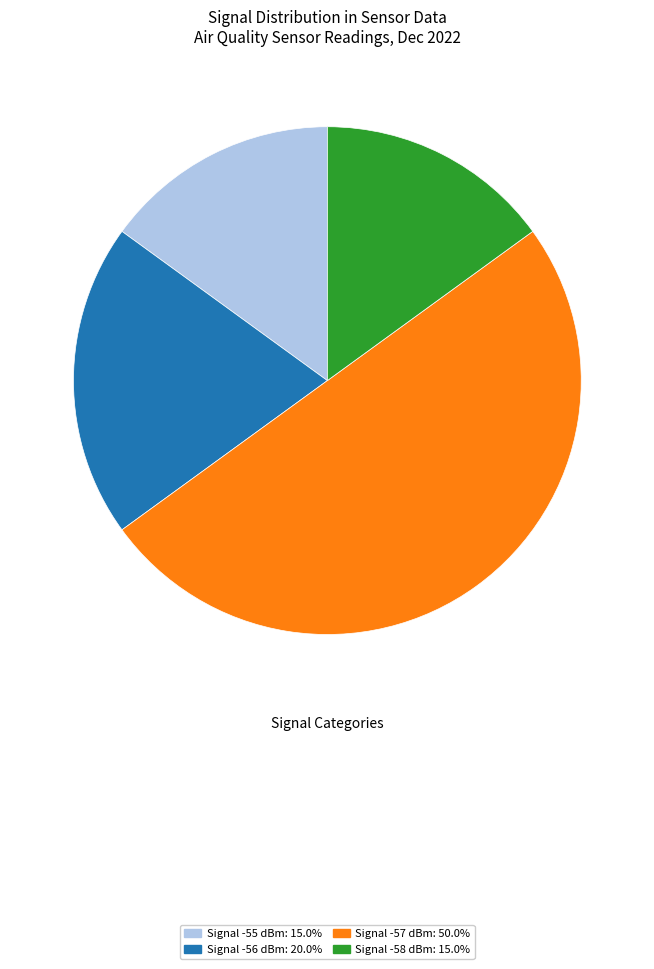

How many segments does this pie chart have?

4